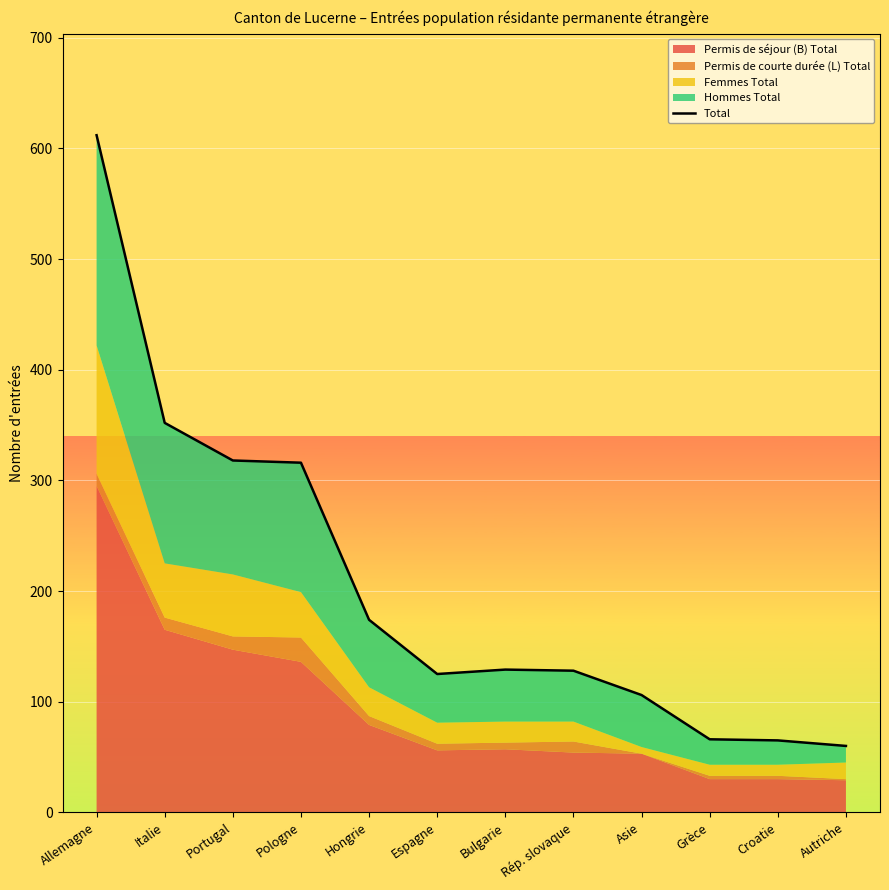

What is the change in value from Asie to Grèce?

-40